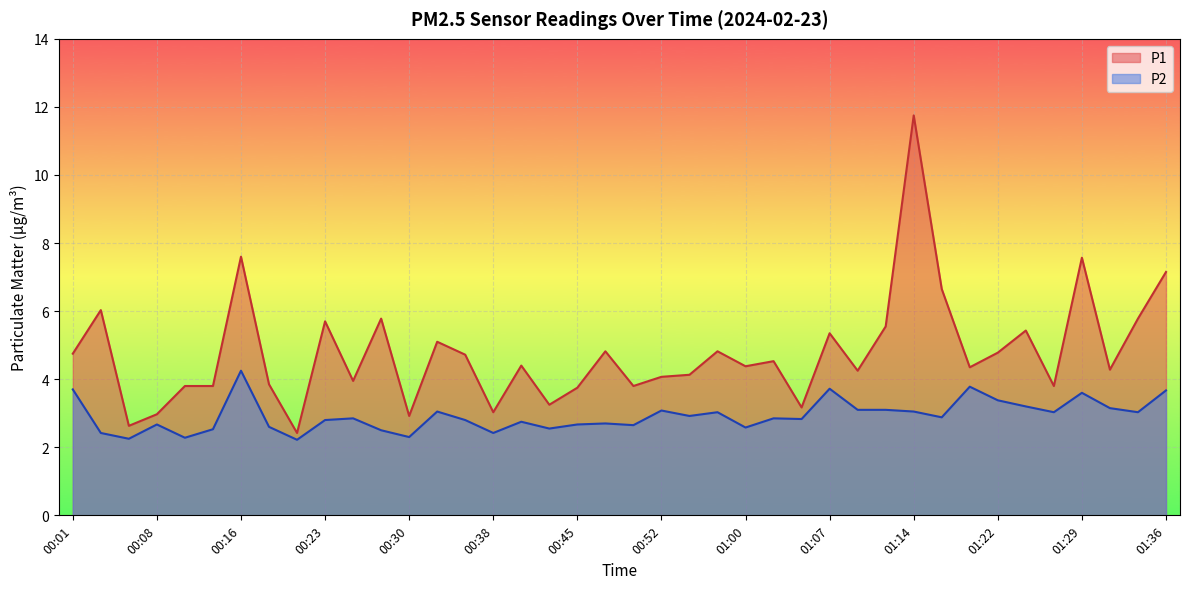

List the labels in order of P2 value, largest first.

00:16, 01:19, 01:07, 00:01, 01:36, 01:29, 01:22, 01:24, 01:31, 01:09, 01:12, 00:52, 00:33, 01:14, 00:57, 01:27, 01:34, 00:55, 01:17, 00:25, 01:02, 01:05, 00:23, 00:35, 00:40, 00:47, 00:08, 00:45, 00:50, 00:18, 01:00, 00:42, 00:13, 00:28, 00:03, 00:38, 00:30, 00:11, 00:06, 00:21